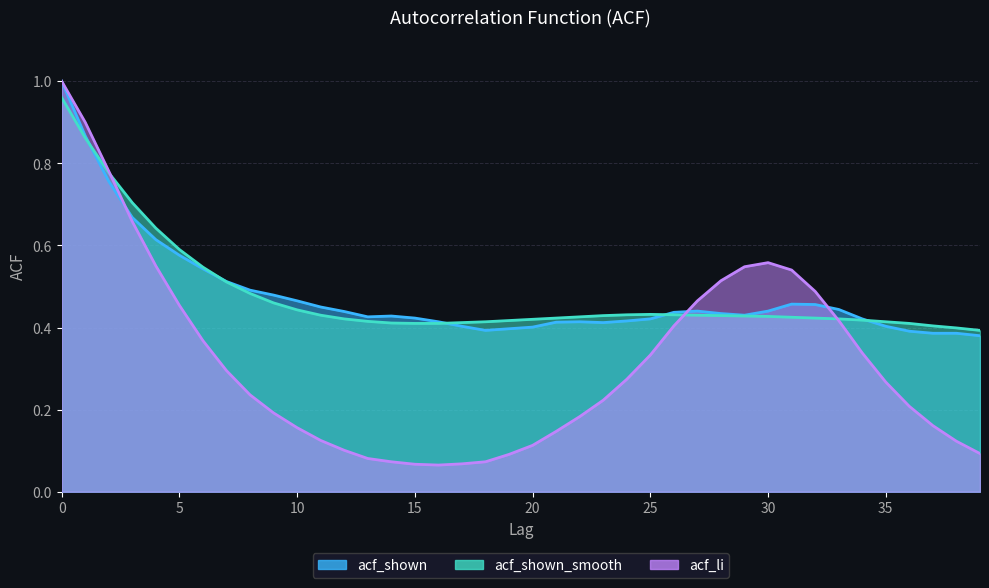

At how many categories does at least one series exceed 0?

40